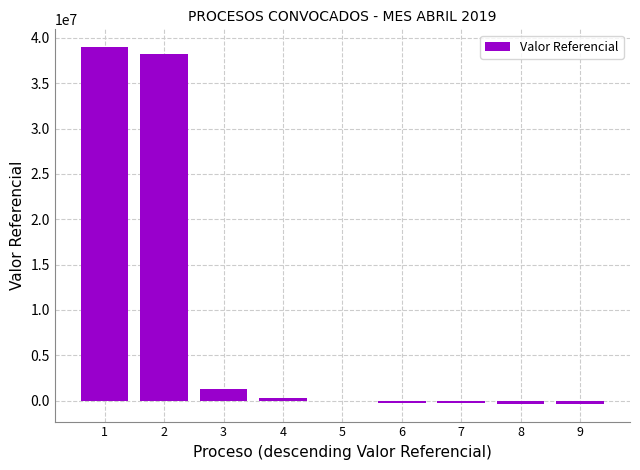

What is the maximum value shown in the chart?

38979080.5